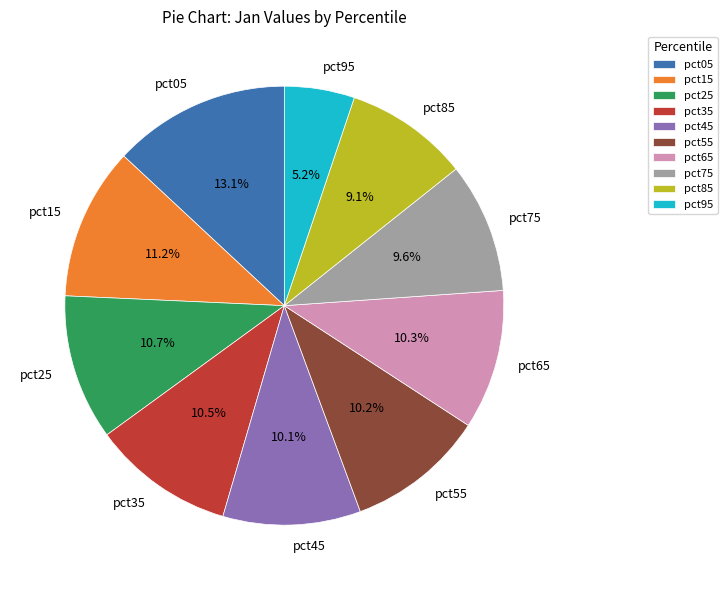

To the nearest percent, what is the difference between the largest and smallest slice percentages?

8%